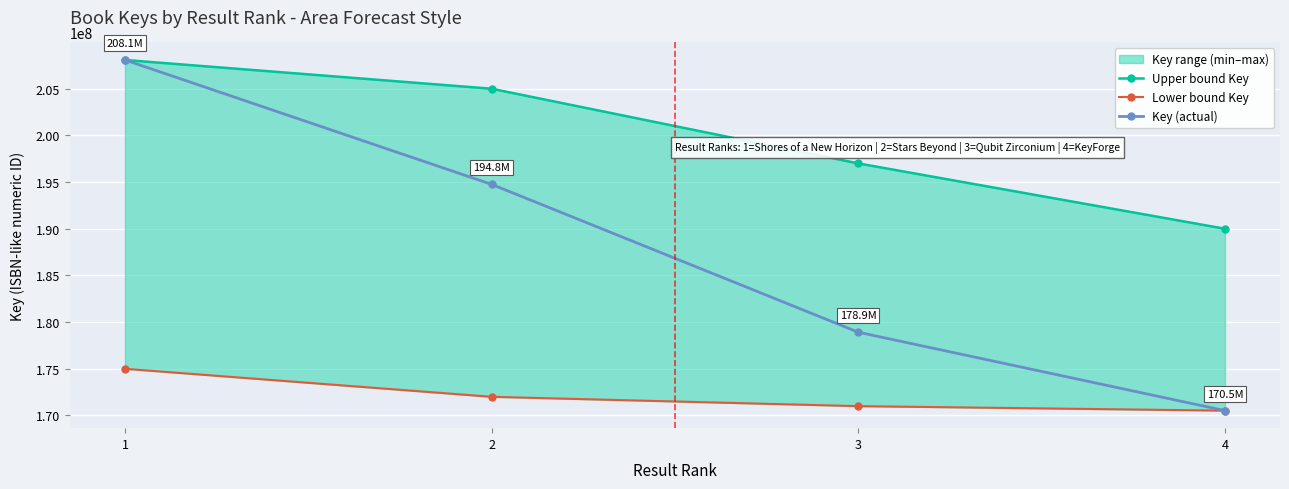

How many lines are shown in the chart?

3